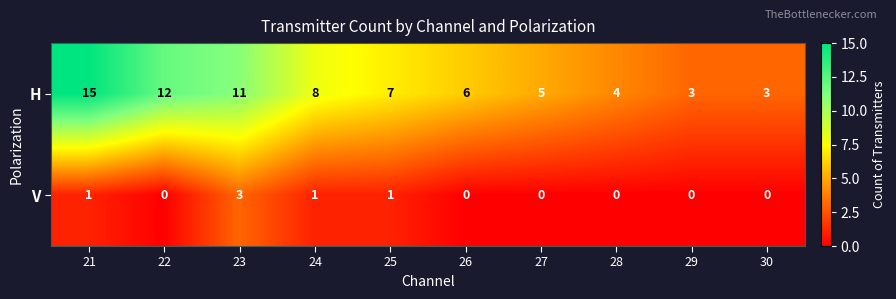

The value of H at 24 is 8. True or false?

True